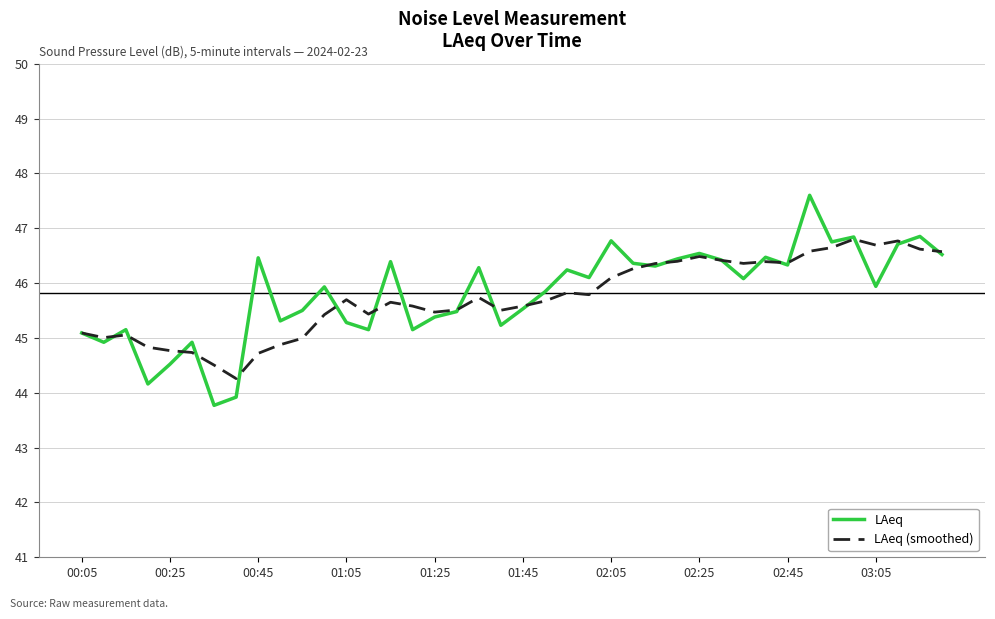

What is the minimum value shown in the chart?

43.8